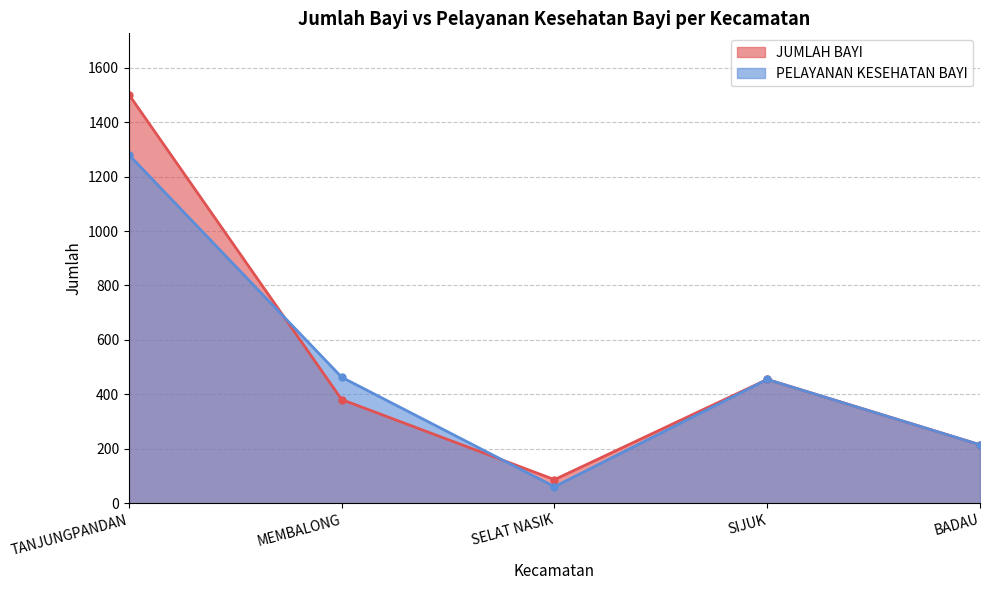

What is the average value of the JUMLAH BAYI series?

528